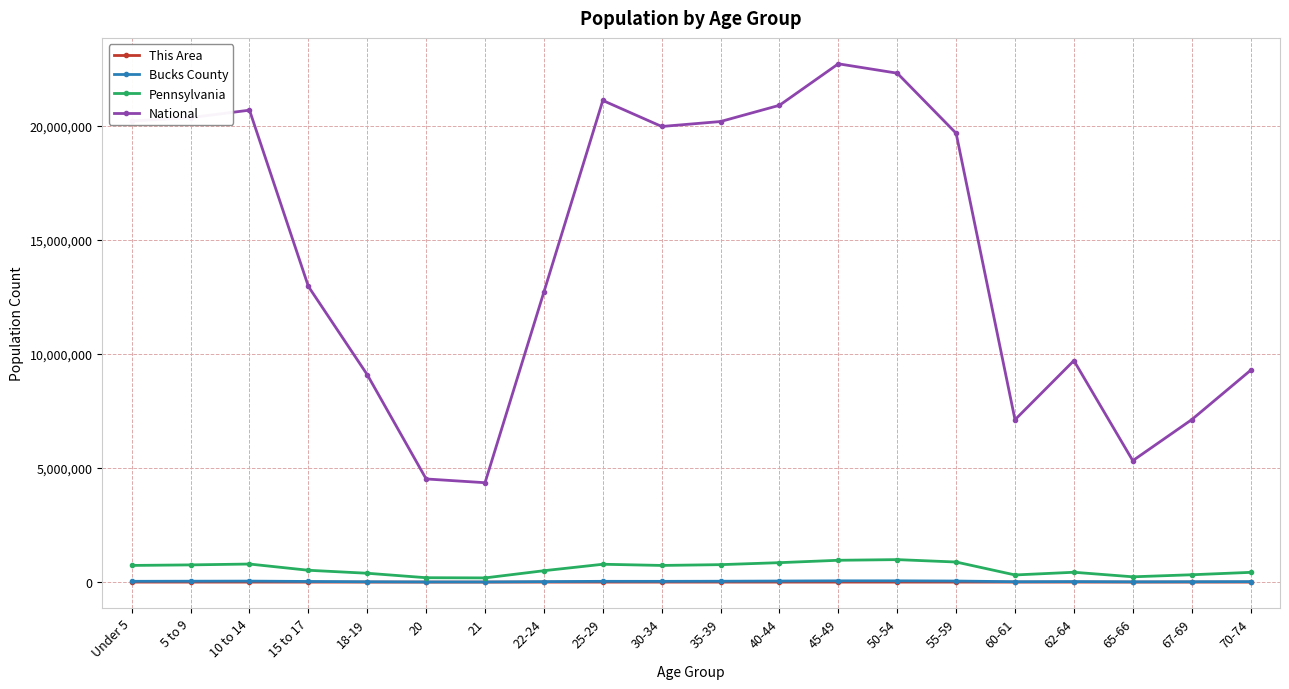

What is the label of the 2nd point from the left?

5 to 9